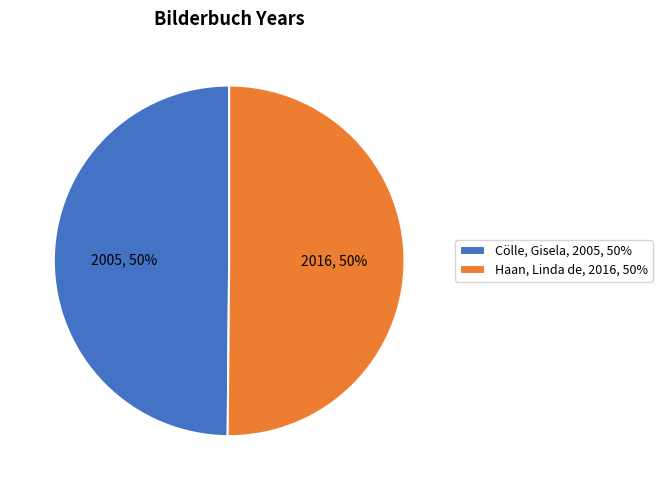

What is the ratio of the value at Cölle, Gisela to the value at Haan, Linda de?

1.0